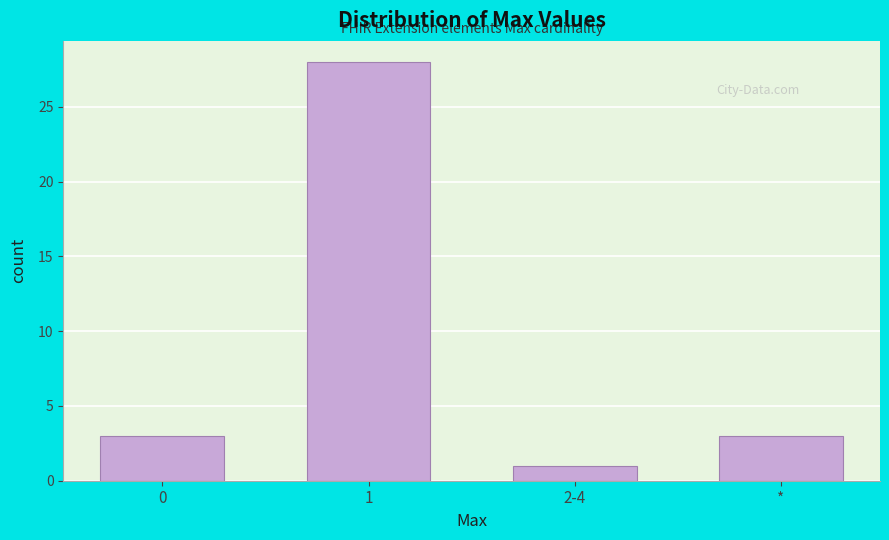

Reading left to right, what are all the values shown in this chart?

3	28	1	3